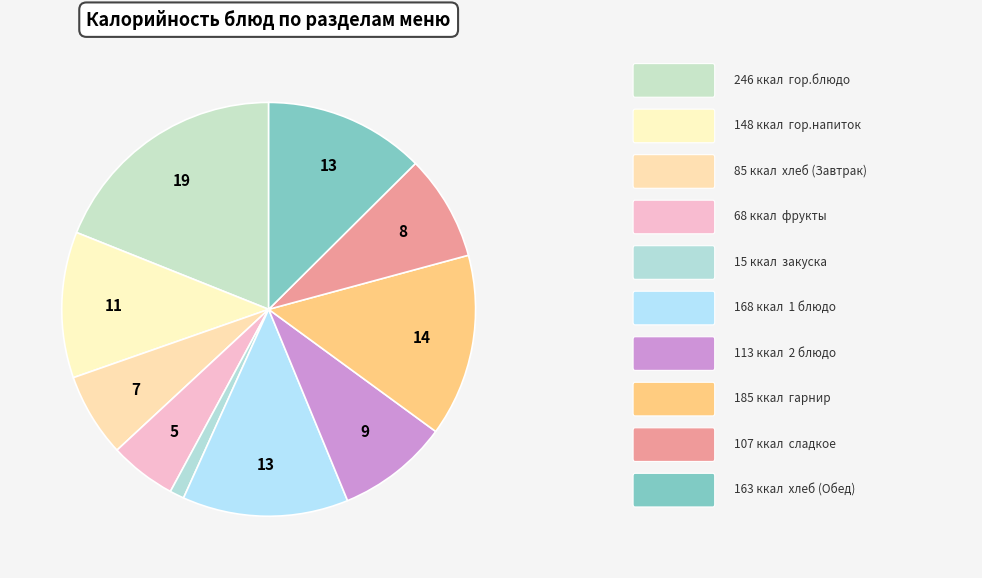

How many slices are in this pie chart?

10